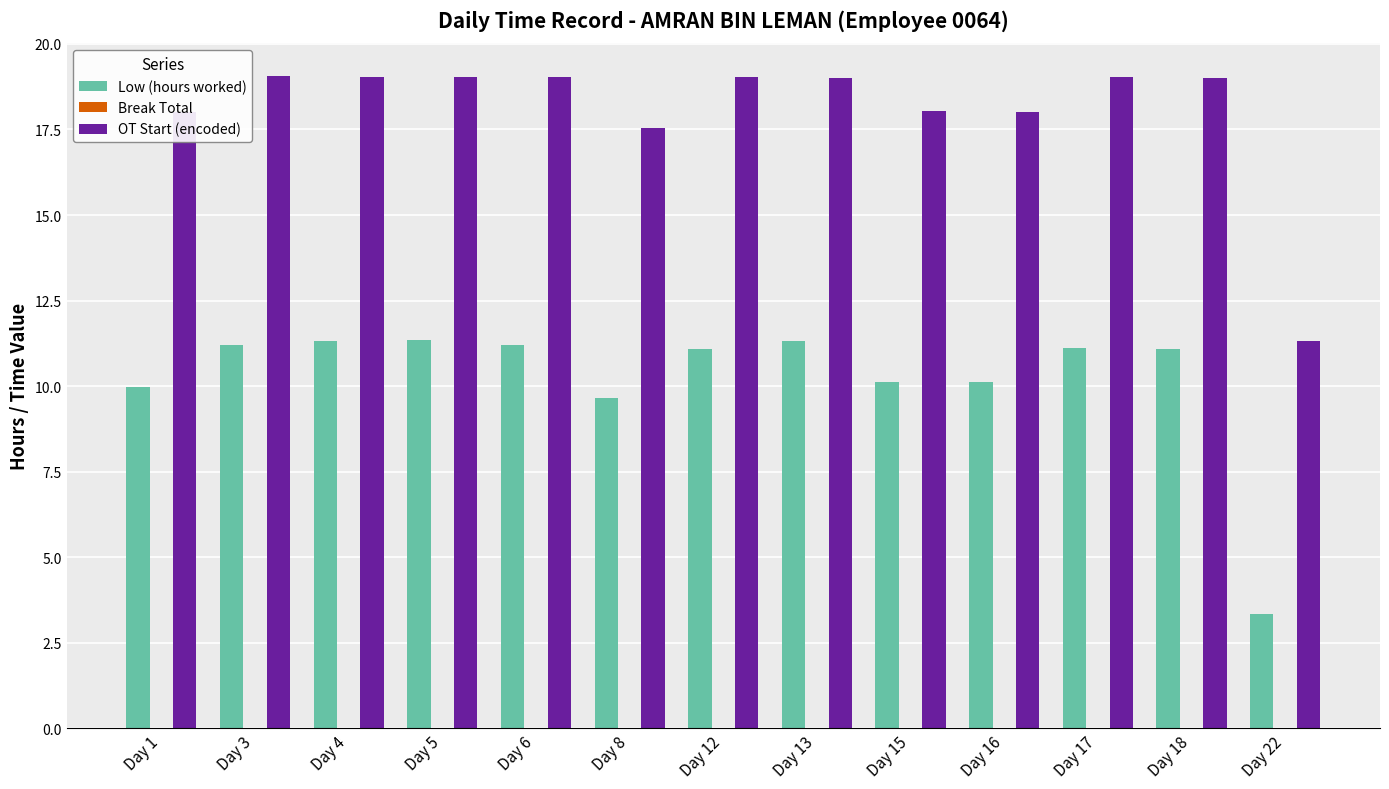

Read the OT Start (encoded) value at Day 4.

19.0